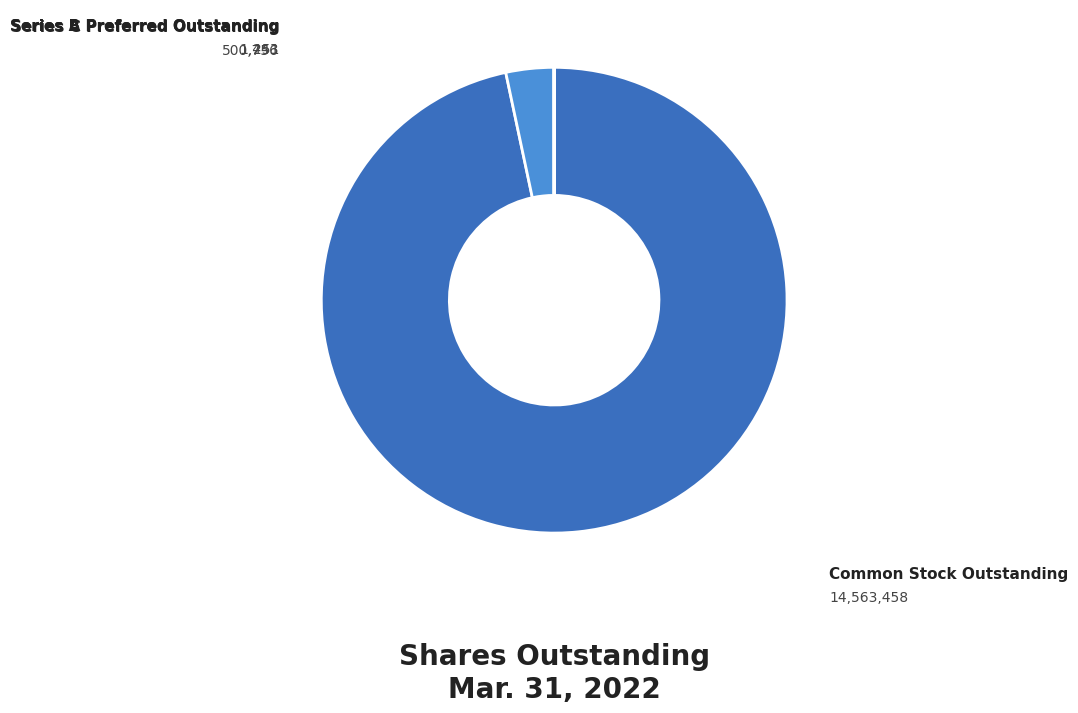

Is there a majority slice in this chart?

Yes